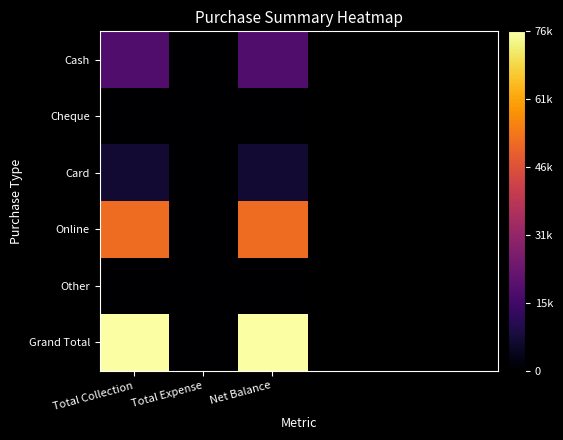

What is the greatest value displayed?

76500